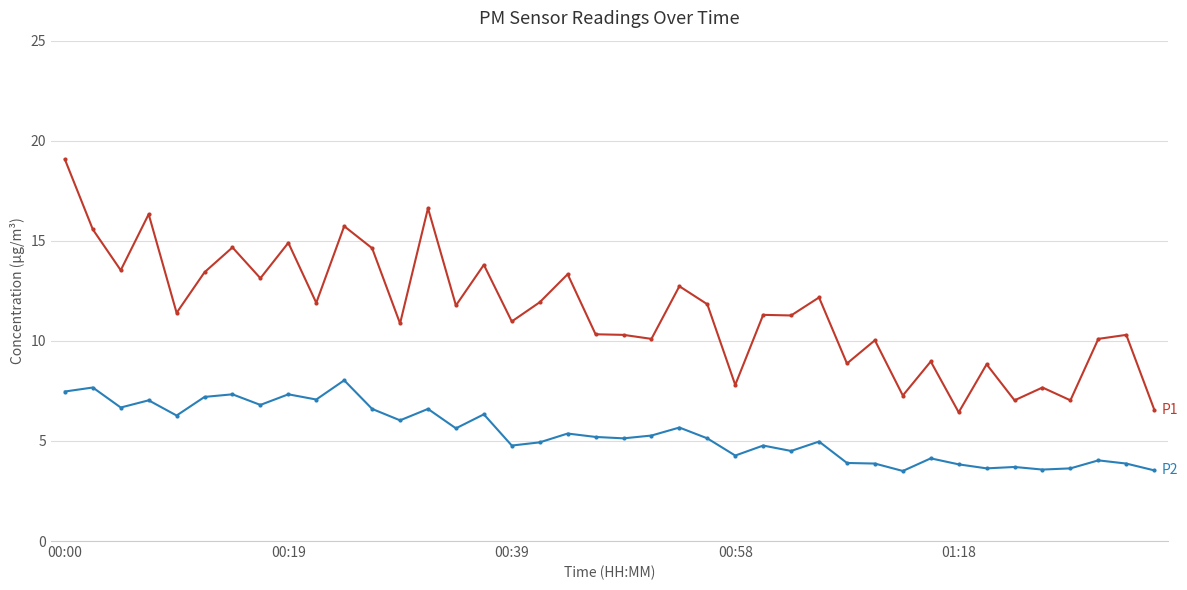

What is the minimum value shown in the chart?

3.5